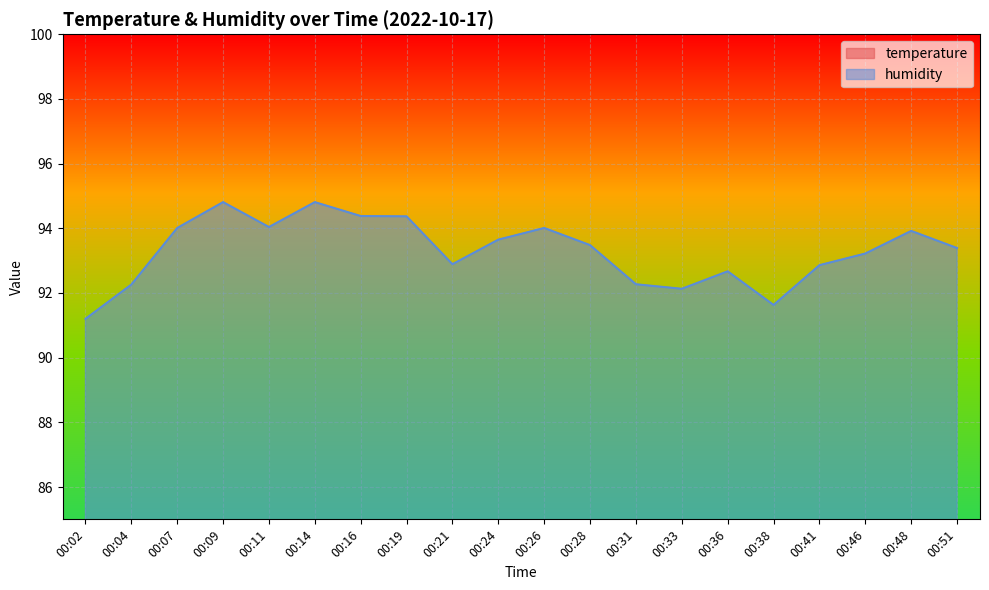

What is the difference between the second highest and minimum values in the temperature series?

0.7